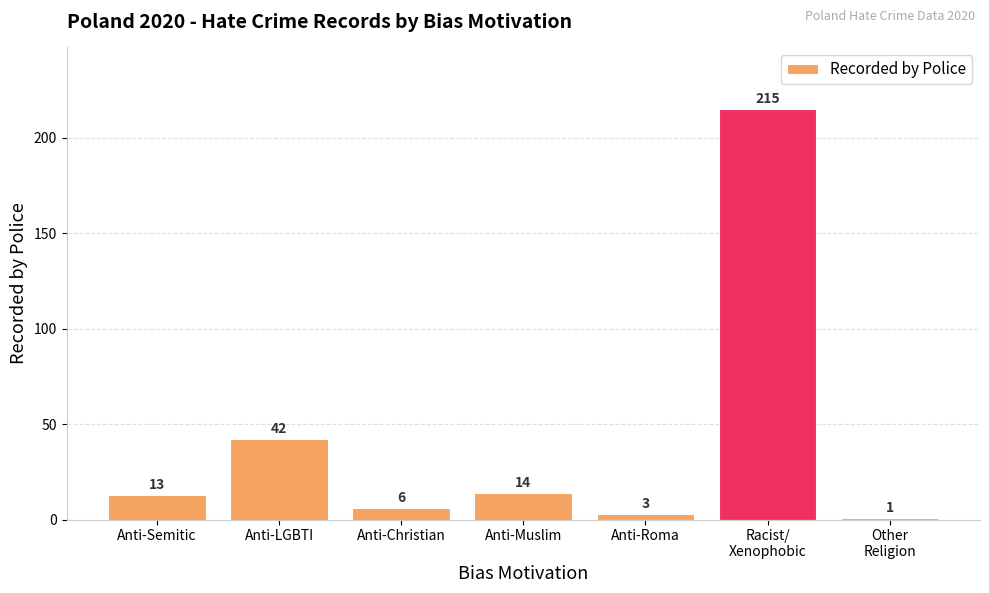

Rank the categories by value from highest to lowest.

Racist/
Xenophobic, Anti-LGBTI, Anti-Muslim, Anti-Semitic, Anti-Christian, Anti-Roma, Other
Religion